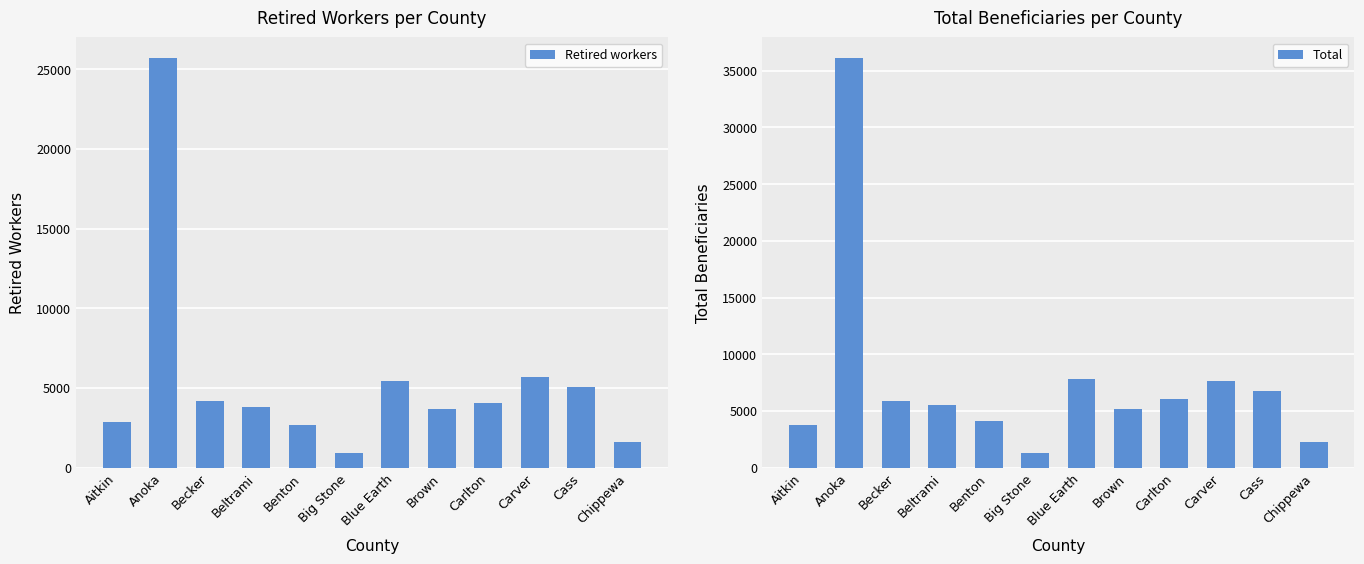

Rank the series by their average value, from lowest to highest.

Retired workers, Total